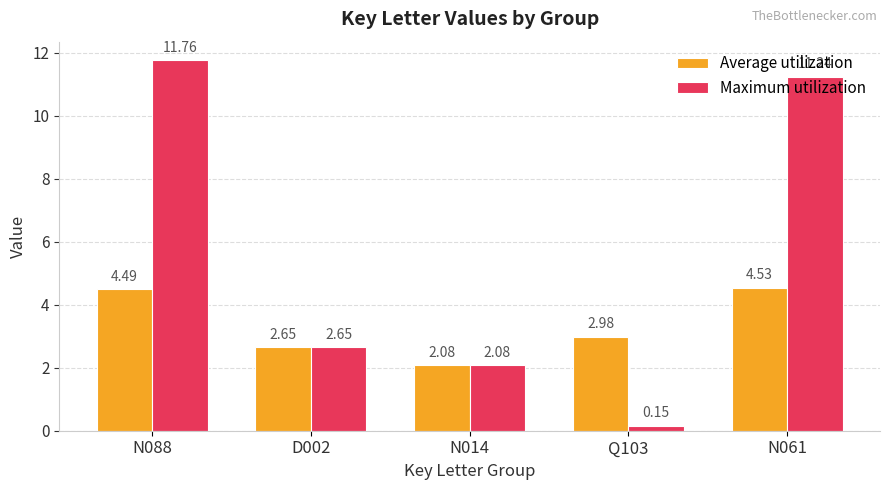

What position from the left is Q103?

4